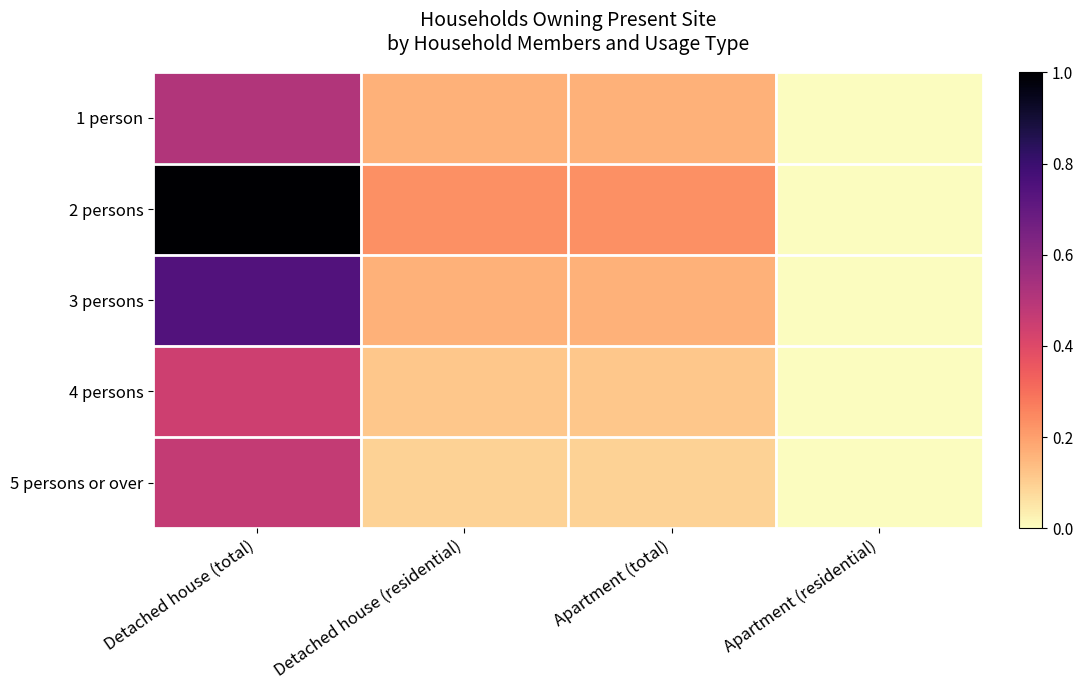

Which series has the largest range (max minus min)?

2 persons